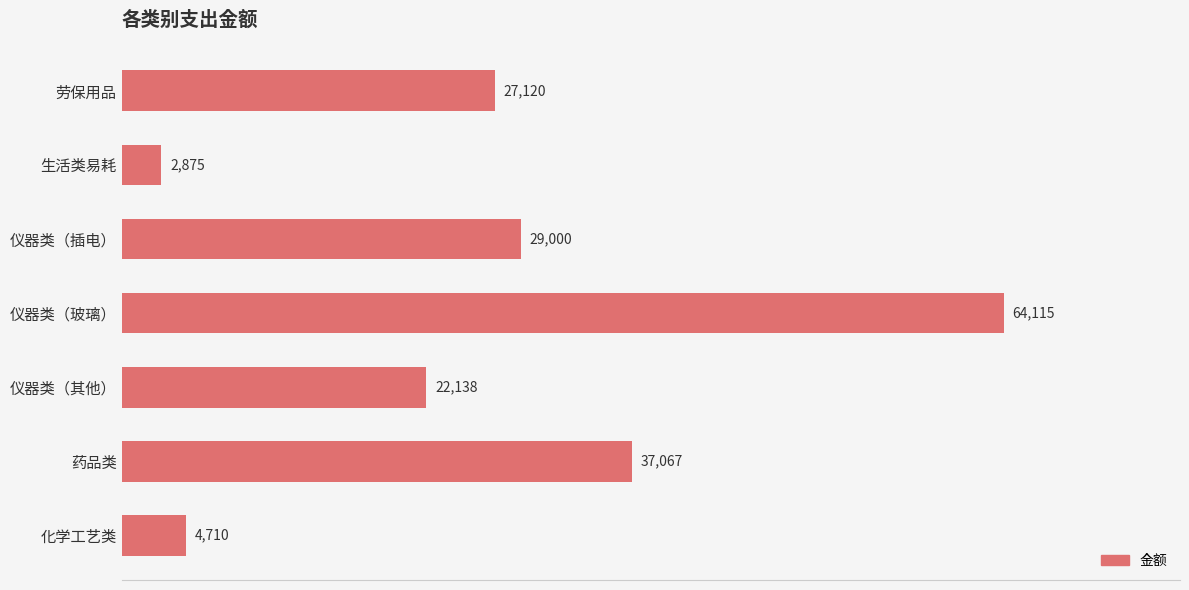

Rank the categories by value from lowest to highest.

生活类易耗, 化学工艺类, 仪器类（其他）, 劳保用品, 仪器类（插电）, 药品类, 仪器类（玻璃）